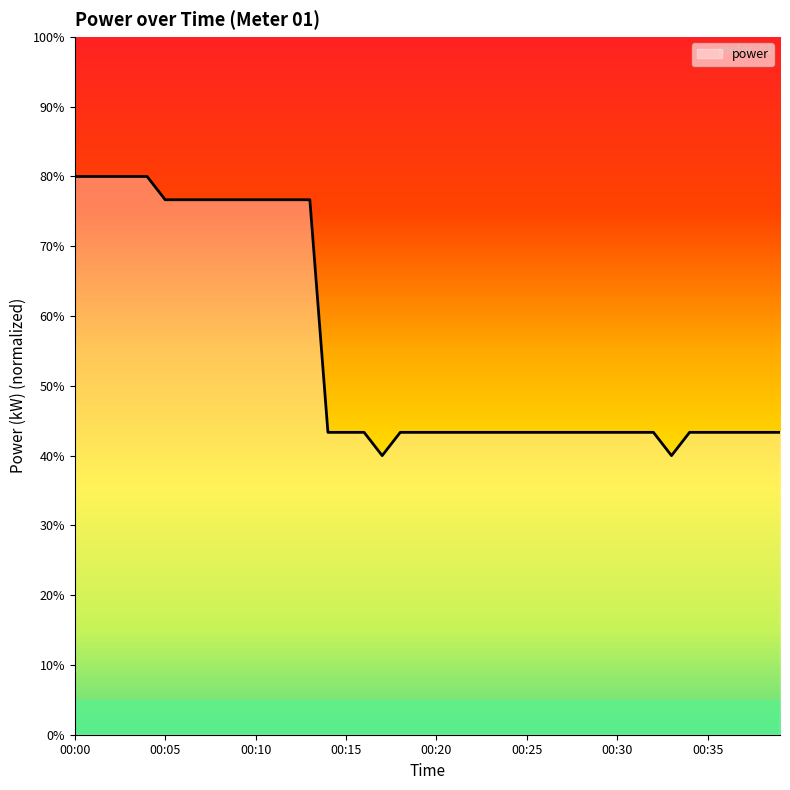

Rank the categories by value from highest to lowest.

00:00, 00:01, 00:02, 00:03, 00:04, 00:05, 00:06, 00:07, 00:08, 00:09, 00:10, 00:11, 00:12, 00:13, 00:14, 00:15, 00:16, 00:18, 00:19, 00:20, 00:21, 00:22, 00:23, 00:24, 00:25, 00:26, 00:27, 00:28, 00:29, 00:30, 00:31, 00:32, 00:34, 00:35, 00:36, 00:37, 00:38, 00:39, 00:17, 00:33